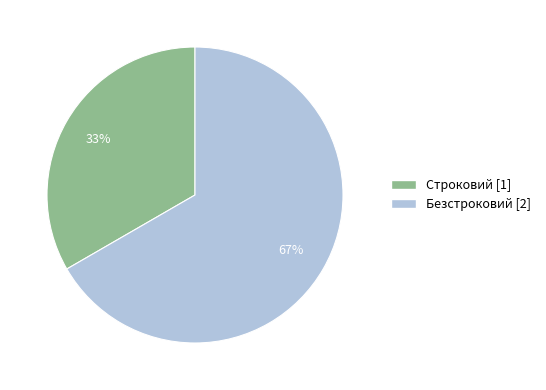

How many slices are in this pie chart?

2